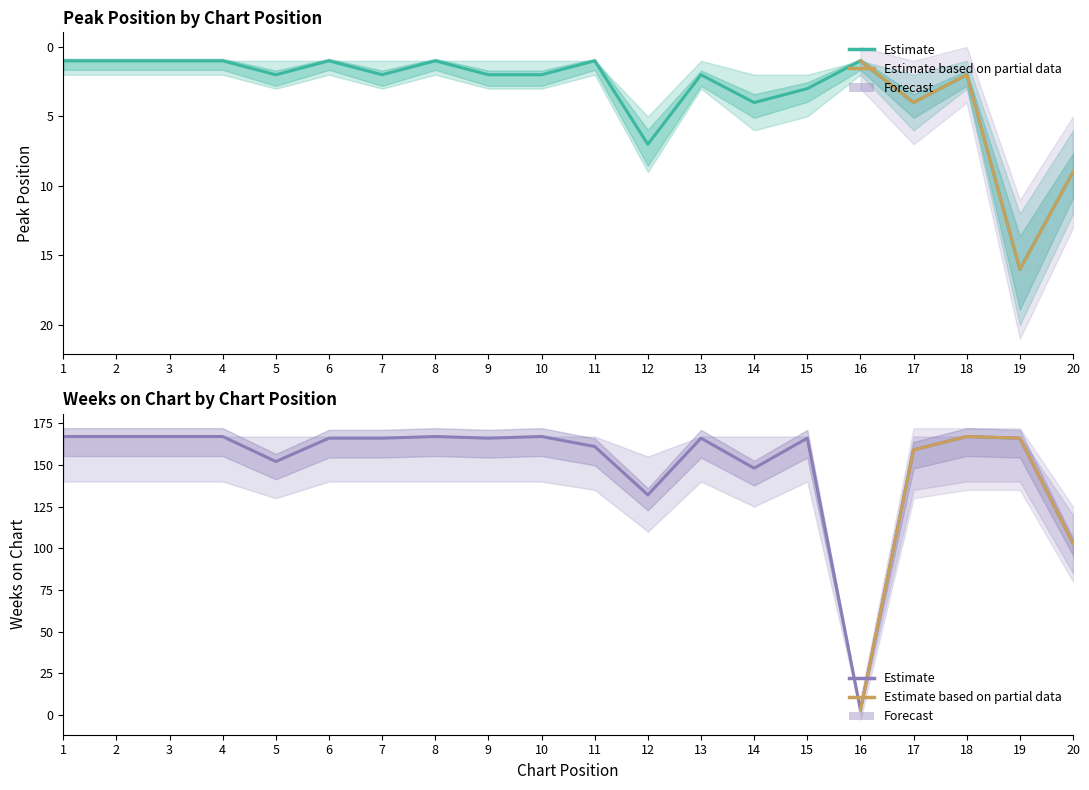

True or false: Weeks on Chart and Peak Position cross at least once.

False